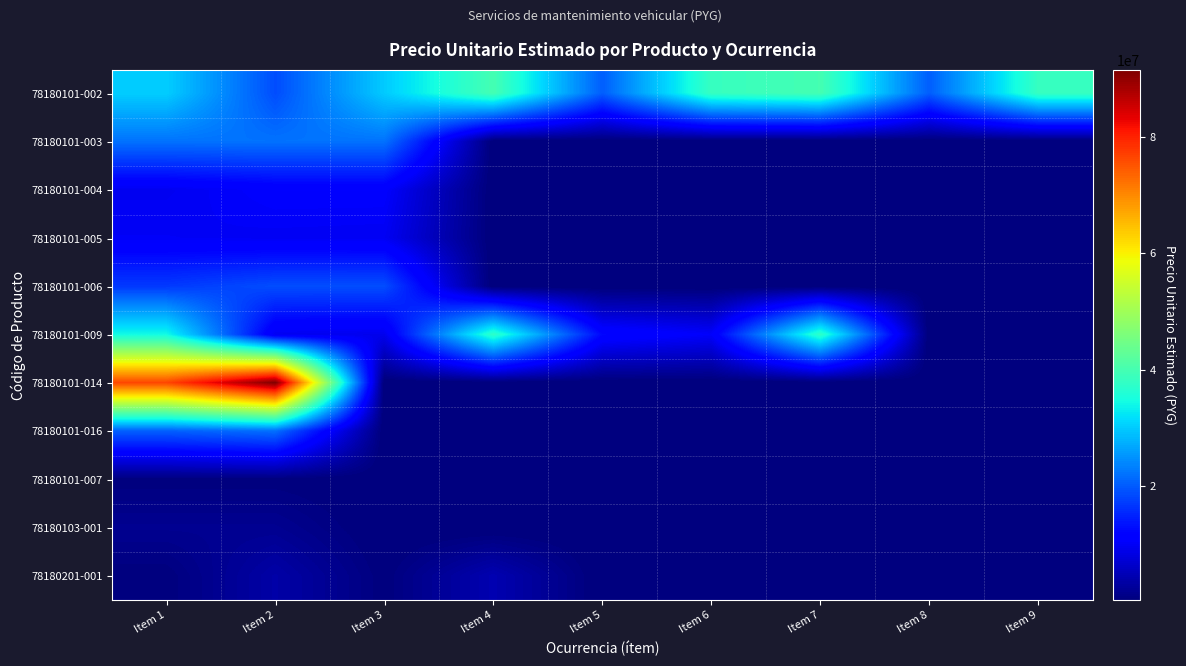

Which series changed the most between Item 4 and Item 8?

78180101-009